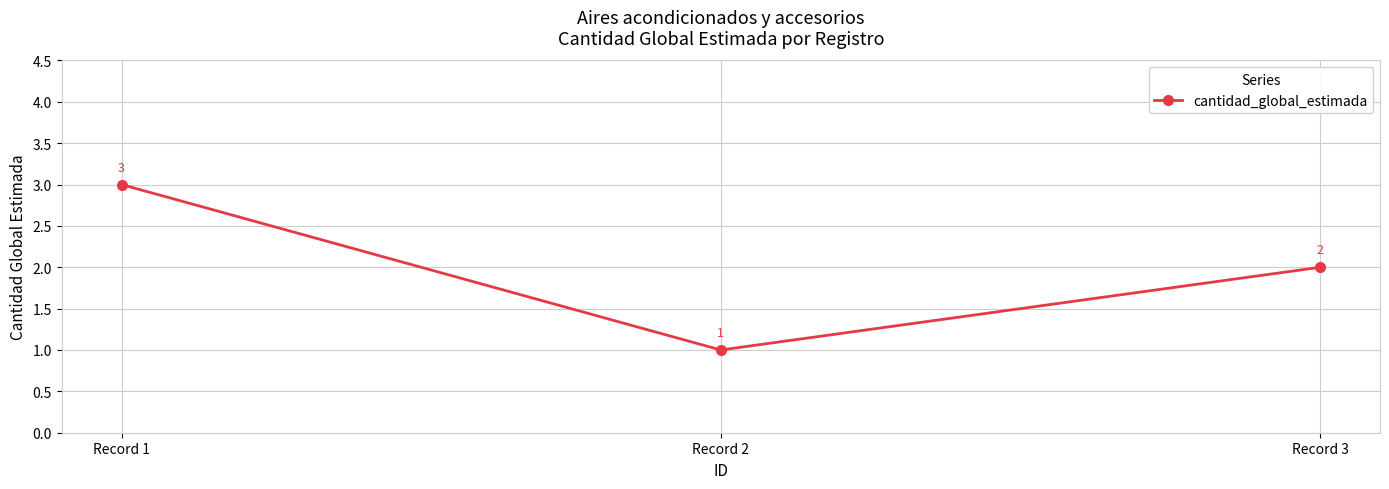

Where does the data first go above 2?

Record 1